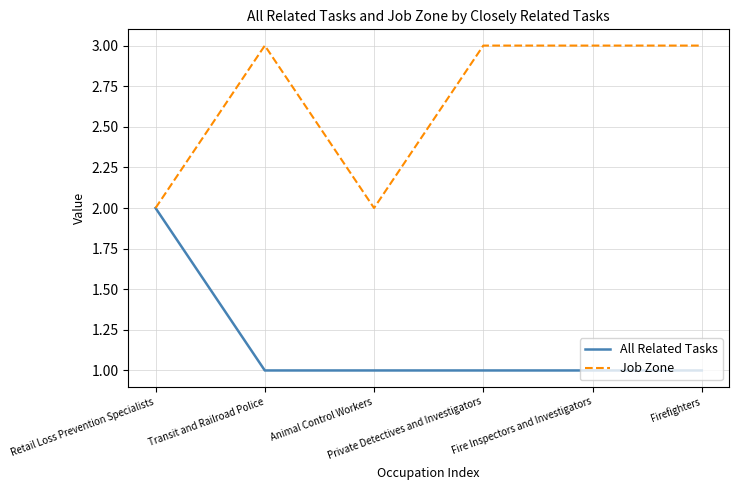

What is the sum of the Job Zone values at Retail Loss Prevention Specialists and Private Detectives and Investigators?

5